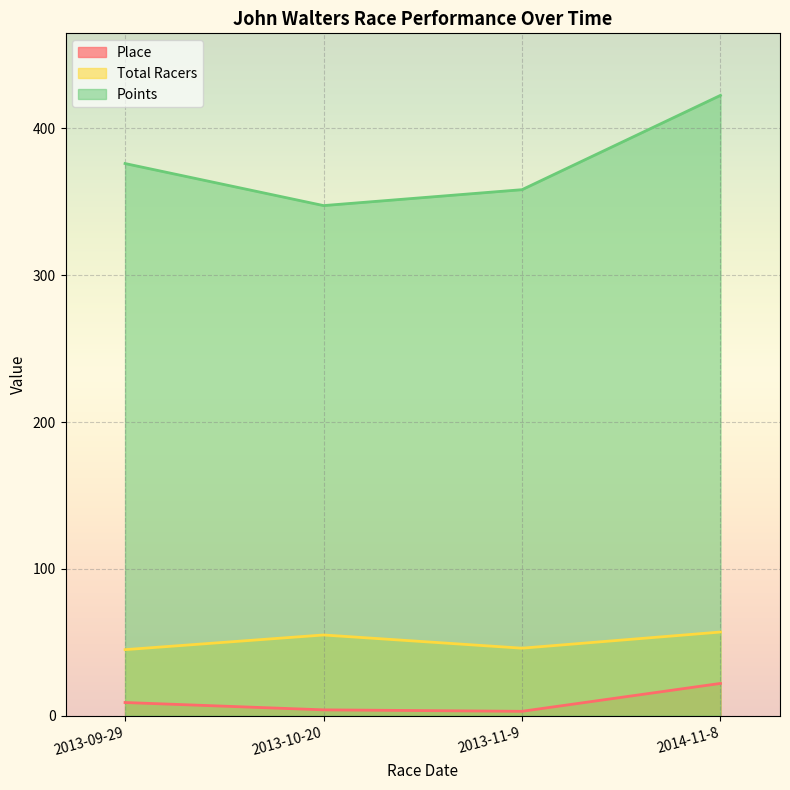

What value does the Total Racers series have at 2013-11-9?

46.0